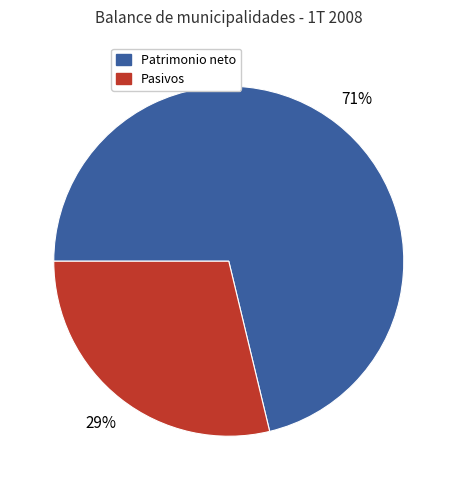

Is there a majority slice in this chart?

Yes